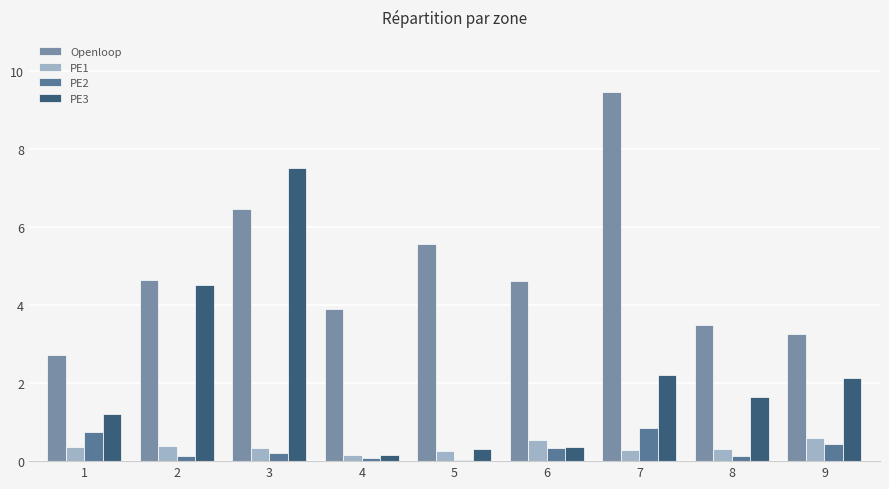

What is the maximum value shown in the chart?

9.5